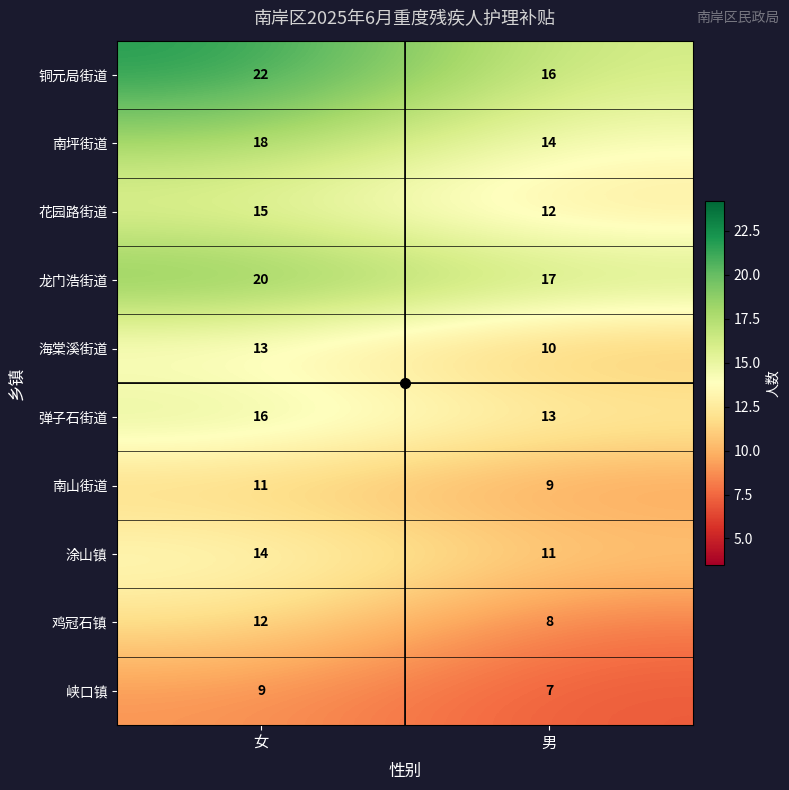

Rank the series at 男 from lowest to highest value.

峡口镇, 鸡冠石镇, 南山街道, 海棠溪街道, 涂山镇, 花园路街道, 弹子石街道, 南坪街道, 铜元局街道, 龙门浩街道